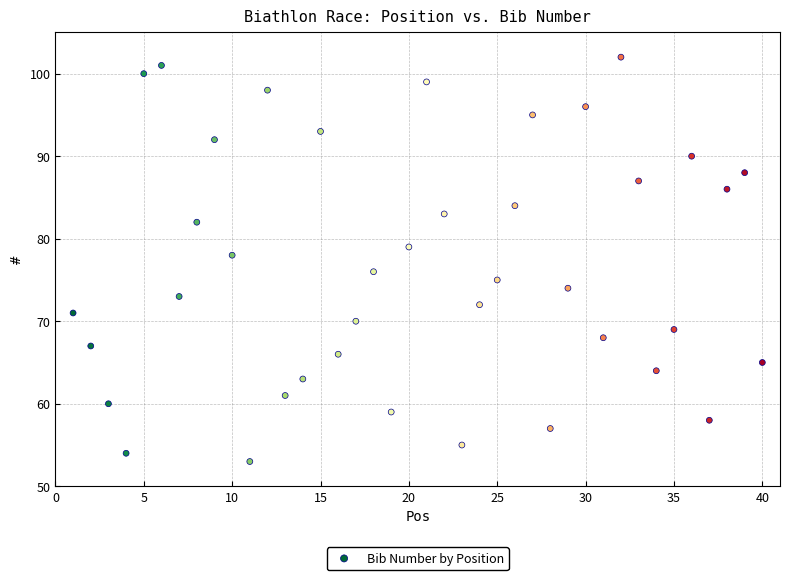

What is the range of Y values (max minus min)?

49